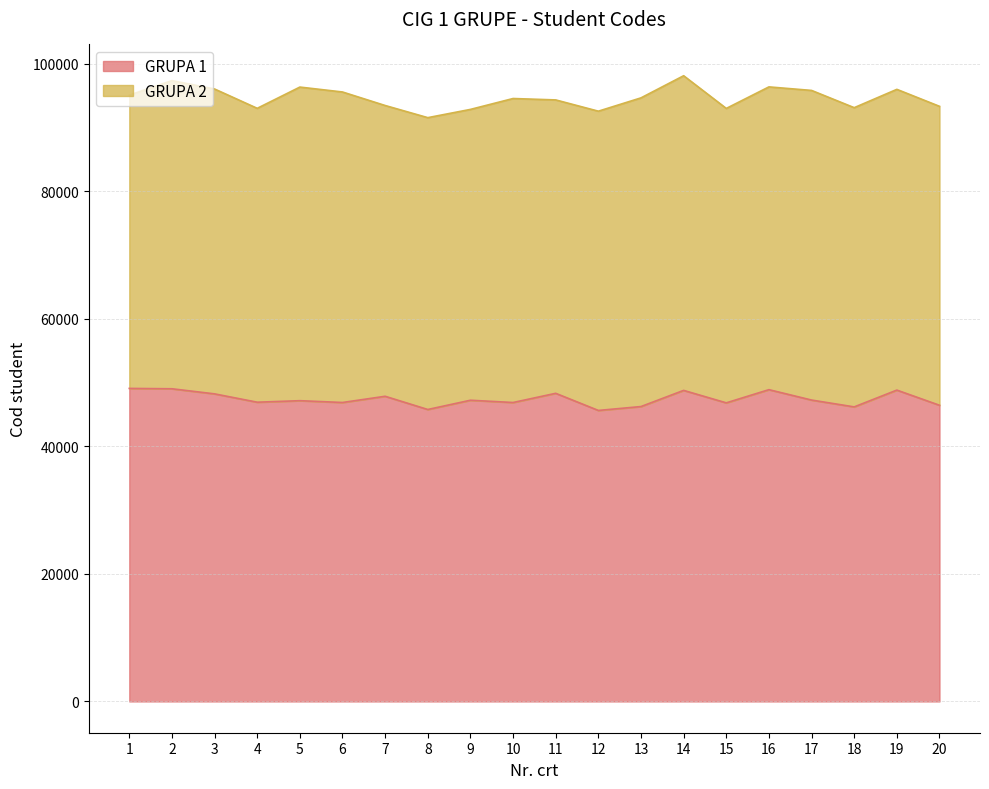

What is the difference between the second highest and minimum values?

3399